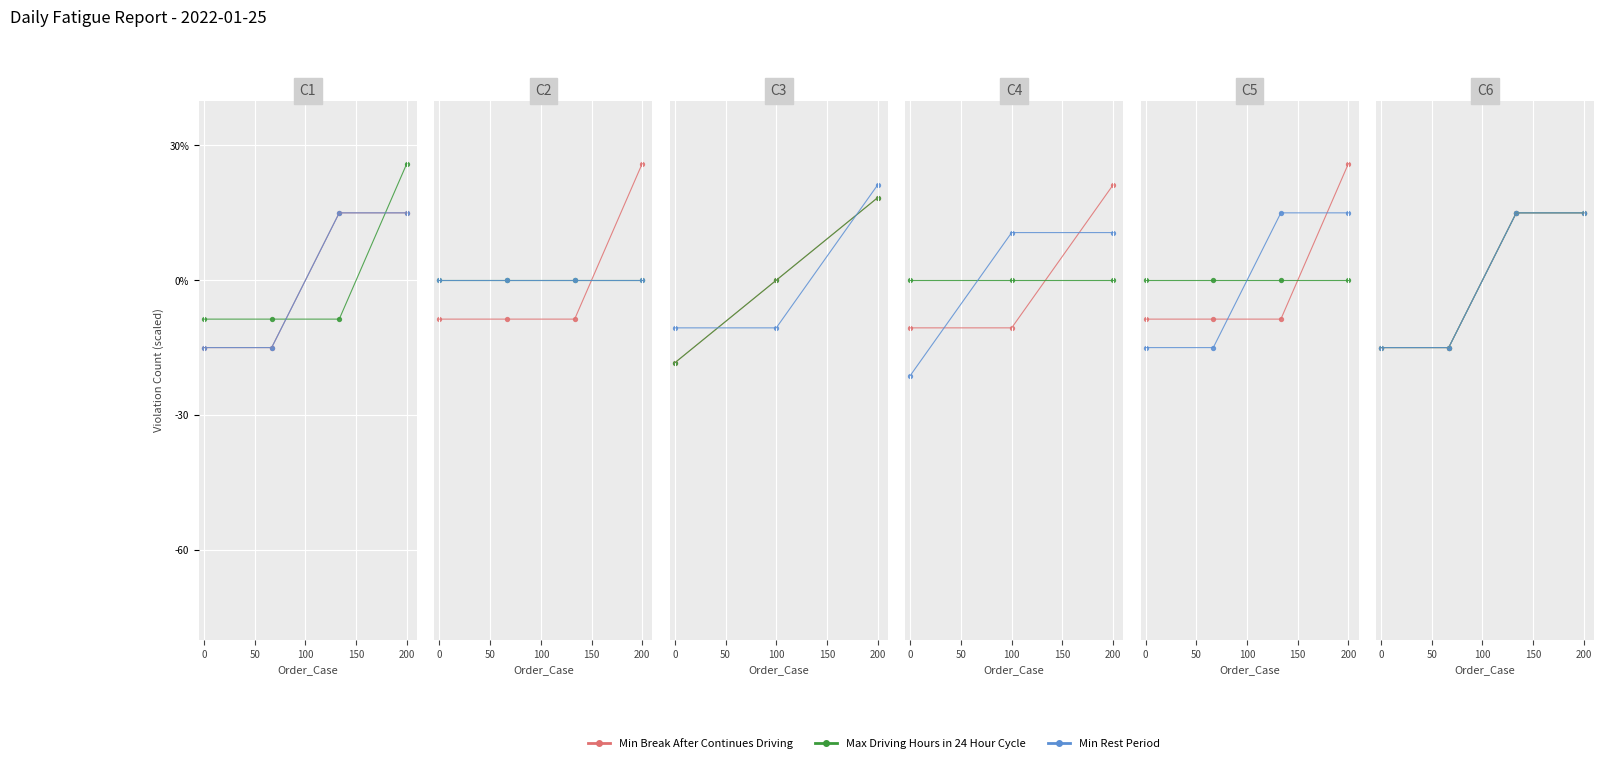

Is the value of Min Break After Continues Driving at 50 greater than the value of Max Driving Hours in 24 Hour Cycle at 0?

No